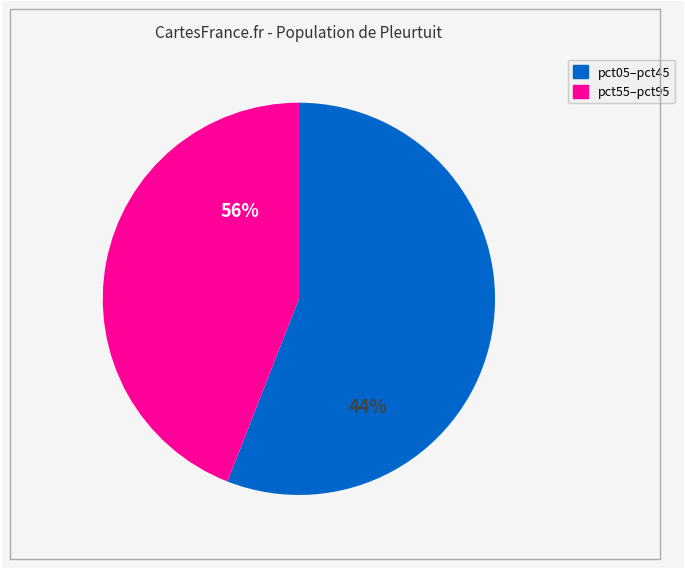

The pct25 slice represents 1% of the pie. True or false?

False